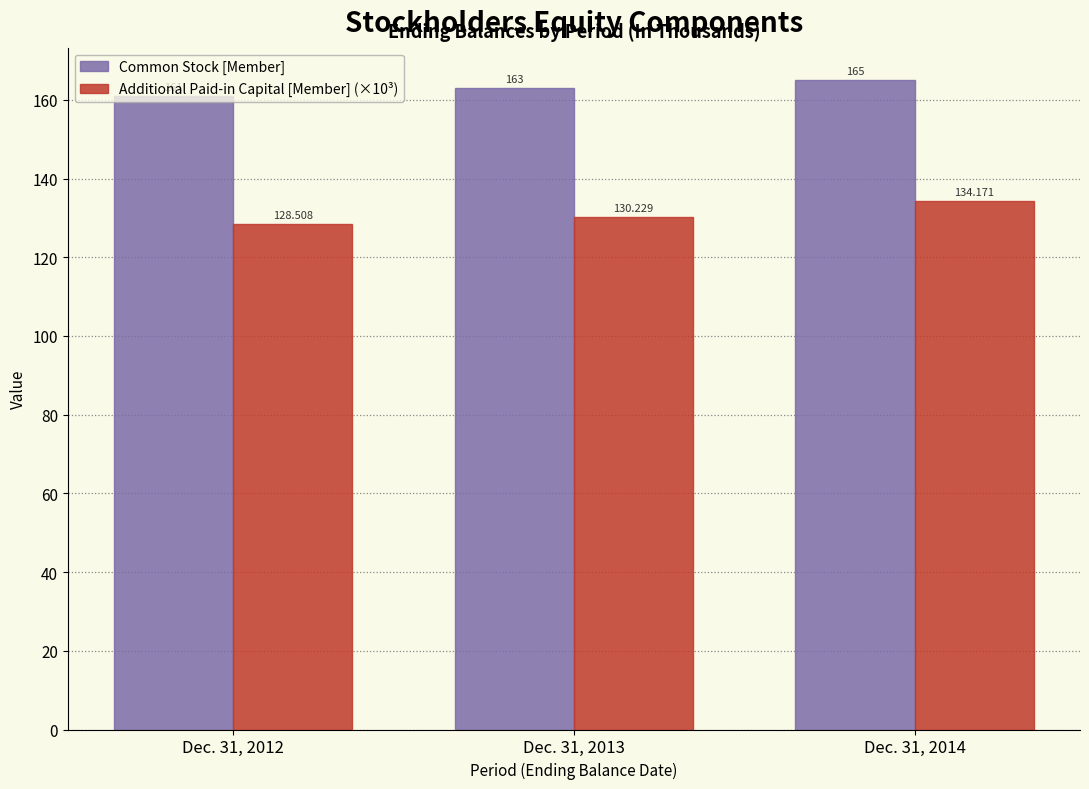

Which series has the largest total across all categories?

Common Stock [Member]